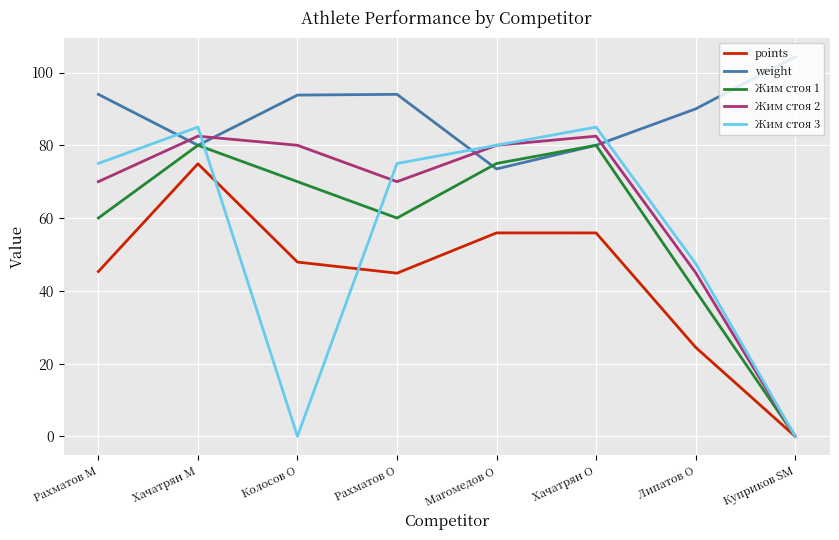

At which category is the sum across all series the highest?

Хачатрян M